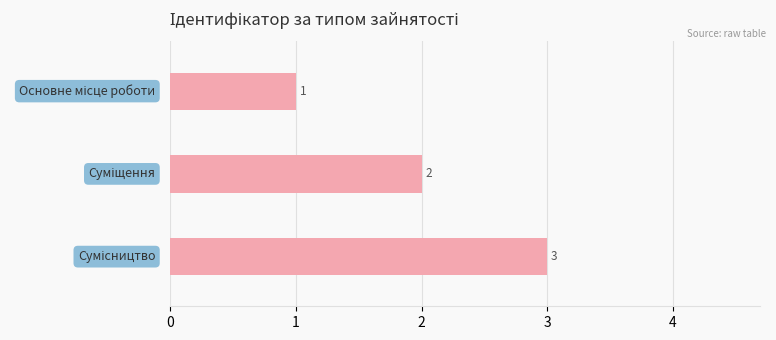

What is the value of the 2nd bar from the top?

2